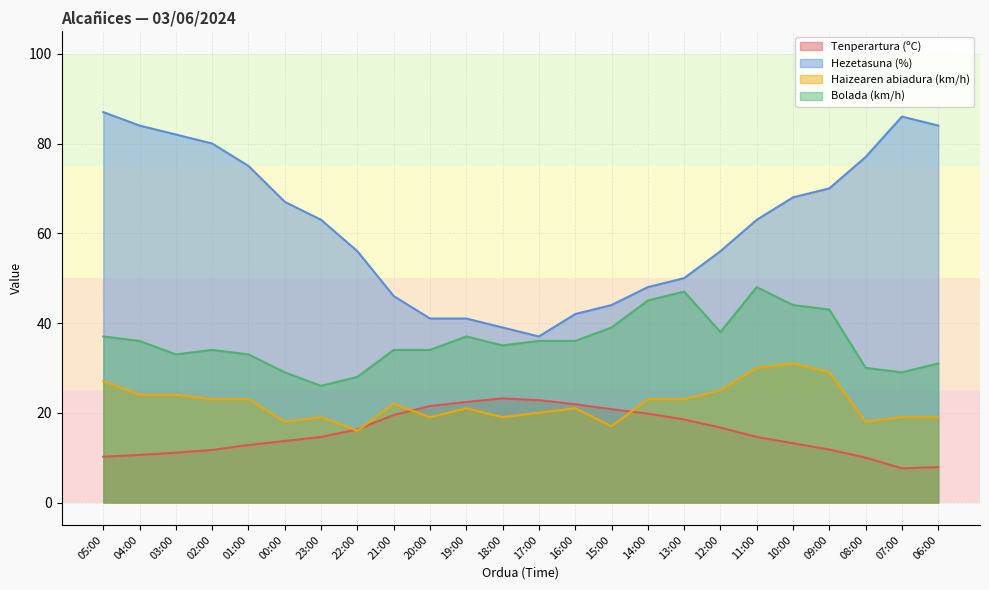

In Hezetasuna (%), how many points are higher than both neighbors (excluding endpoints)?

1